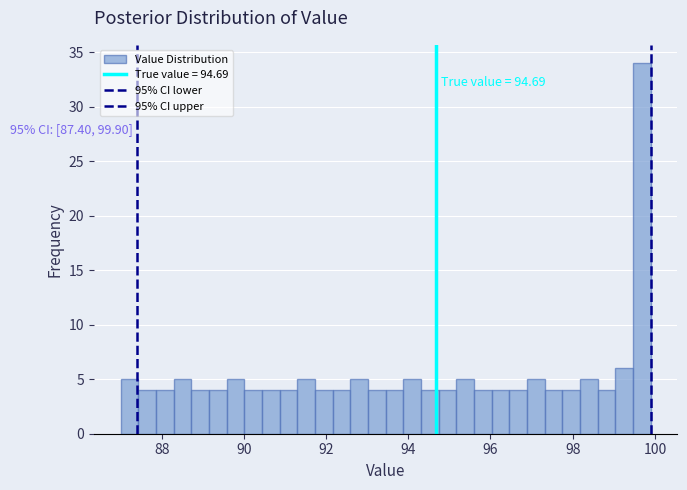

Read against the x-axis, roughly where is the centre of the tallest bar?

99.6